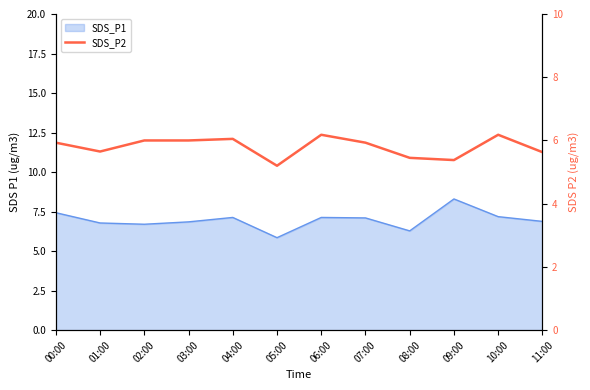

How many points are lower than both their immediate neighbors (excluding endpoints)?

3